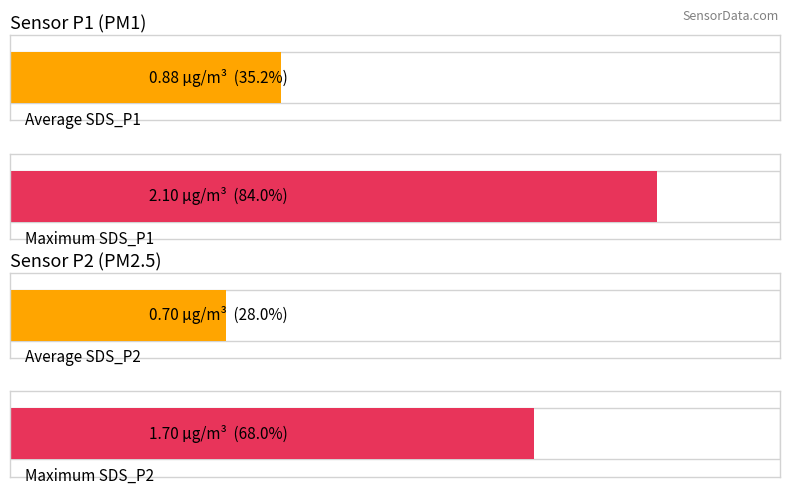

Which series has the widest spread of values?

SDS_P1